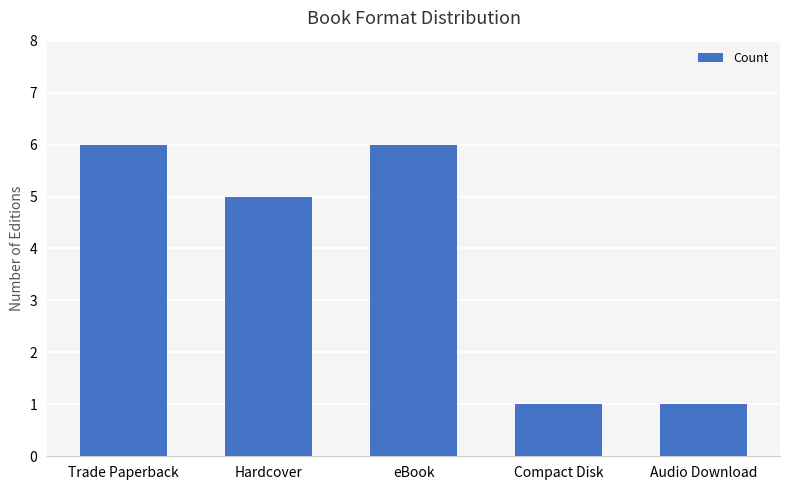

What is the approximate value at Audio Download?

1